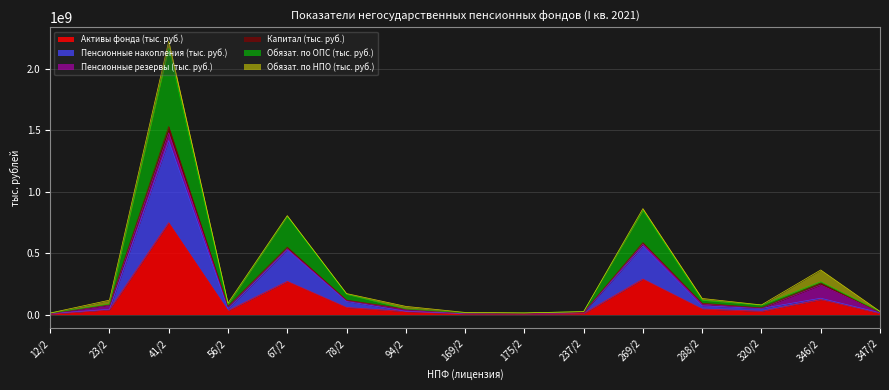

True or false: Активы фонда (тыс. руб.) and Пенсионные накопления (тыс. руб.) cross at least once.

False